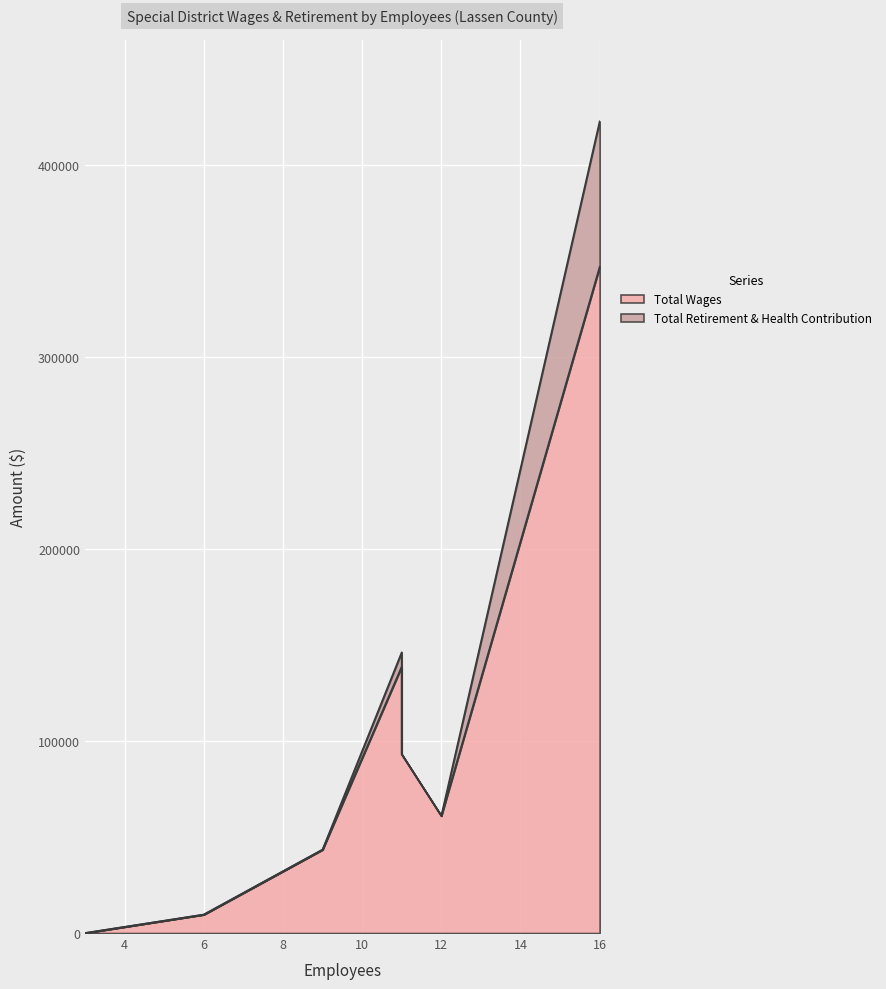

What is the difference between the maximum and minimum values?

346811